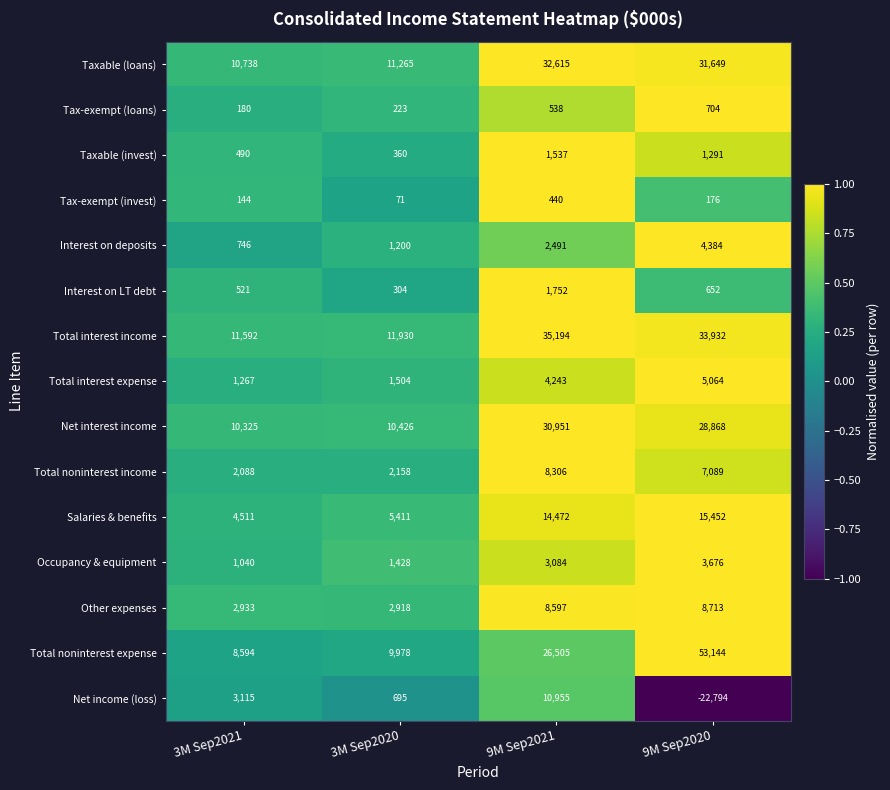

The Total interest expense series shows 1267 at 3M Sep2021. True or false?

True